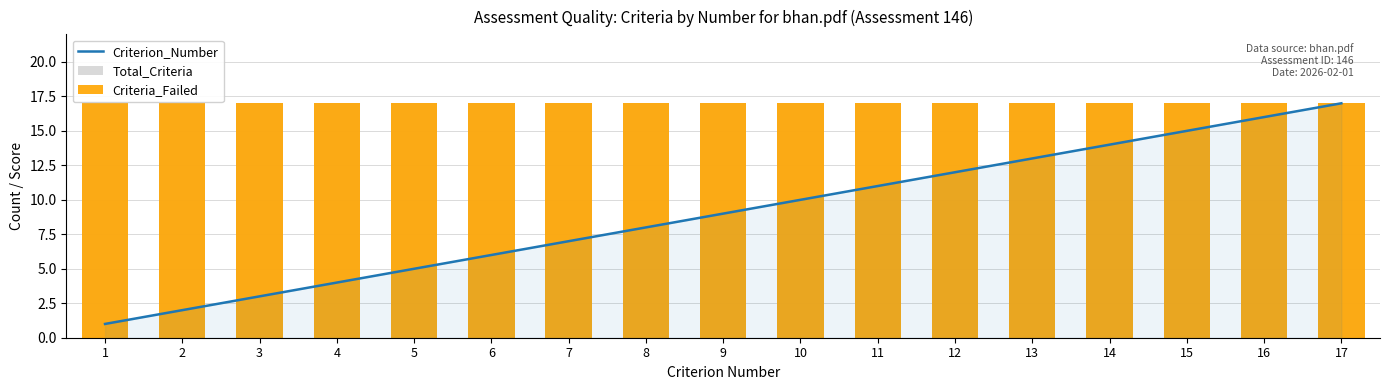

What is the total value across all series at 4?

38